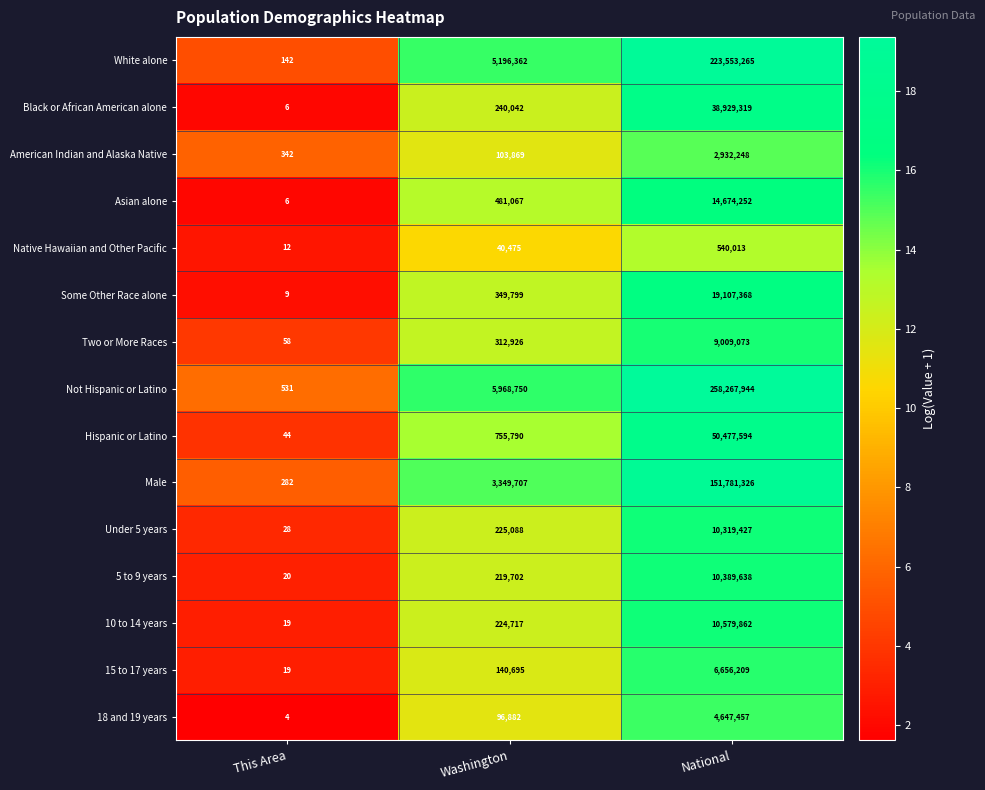

How many series are shown in this chart?

15